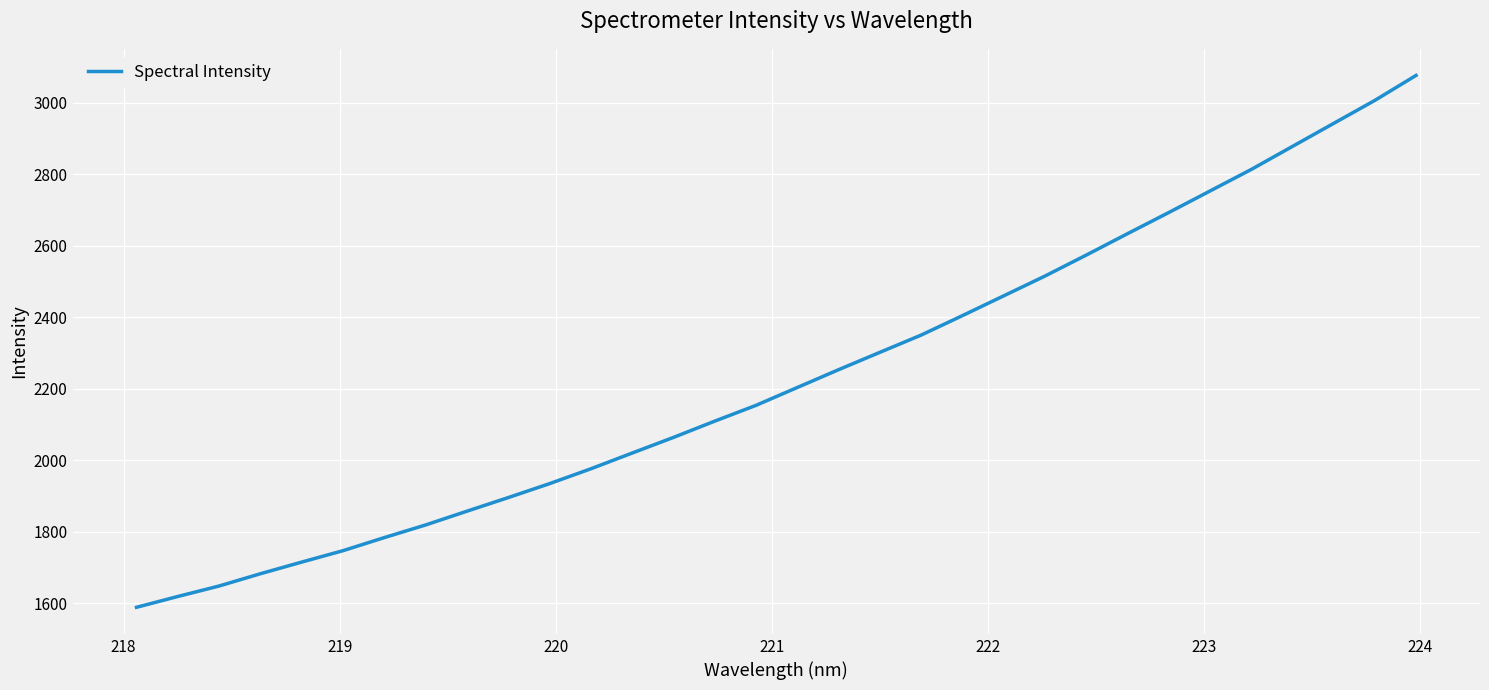

What is the greatest value displayed?

3076.6